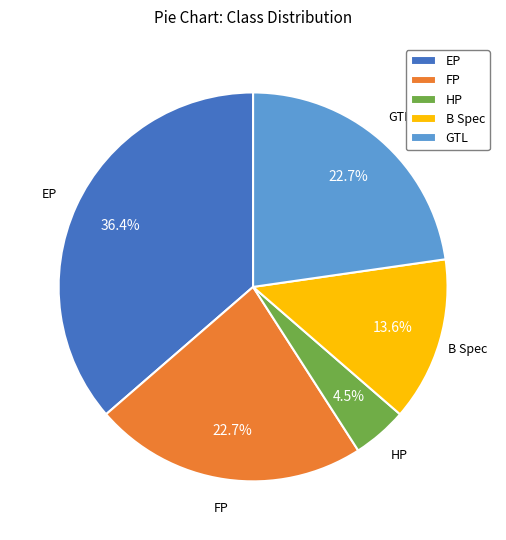

What percentage is NOT represented by B Spec?

86.4%